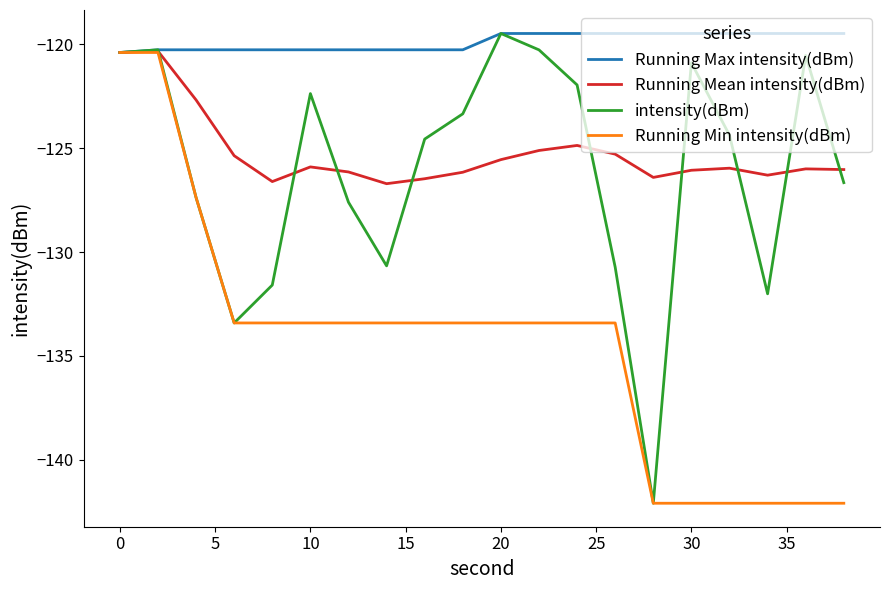

What are all the series names shown in the legend?

Running Max intensity(dBm), Running Mean intensity(dBm), intensity(dBm), Running Min intensity(dBm)